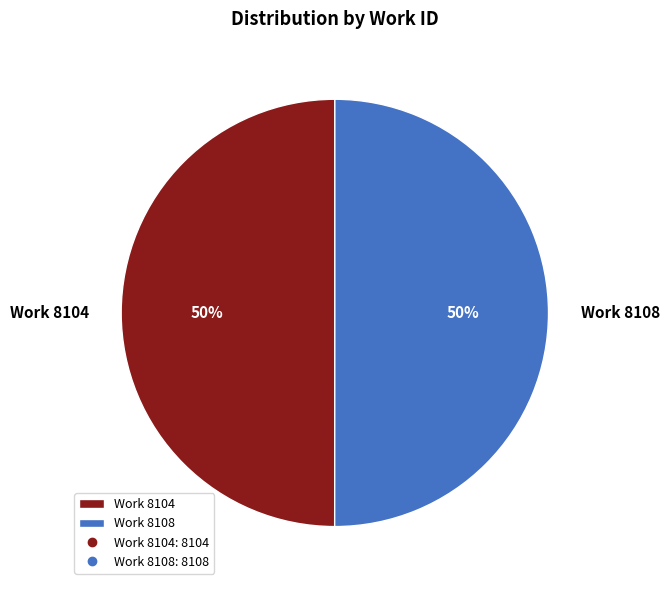

Count the number of slices in the pie.

2